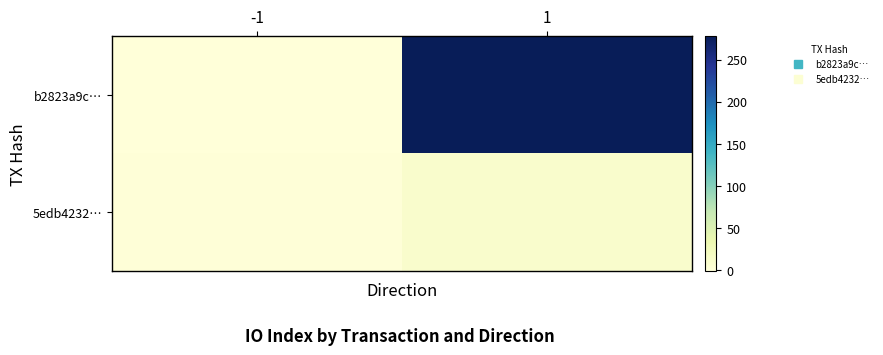

How many distinct data groups are displayed?

2